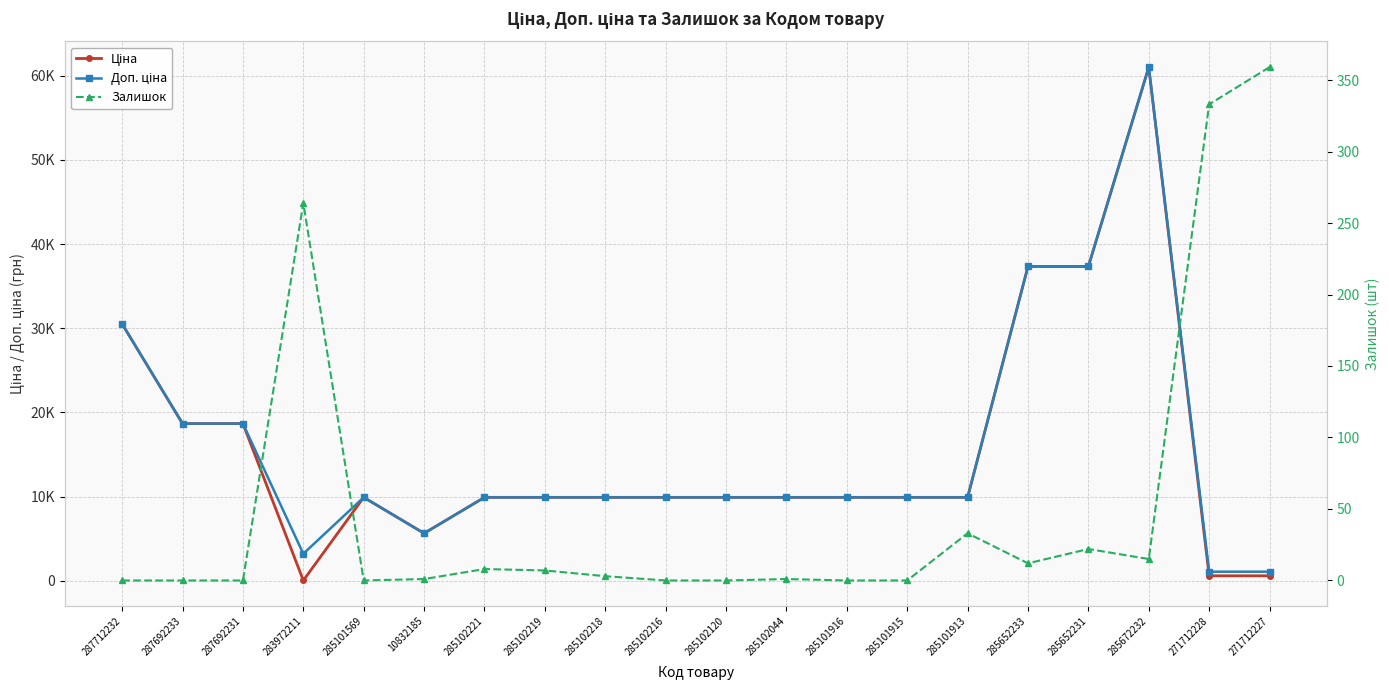

What is the sum of all Залишок values?

1058.0